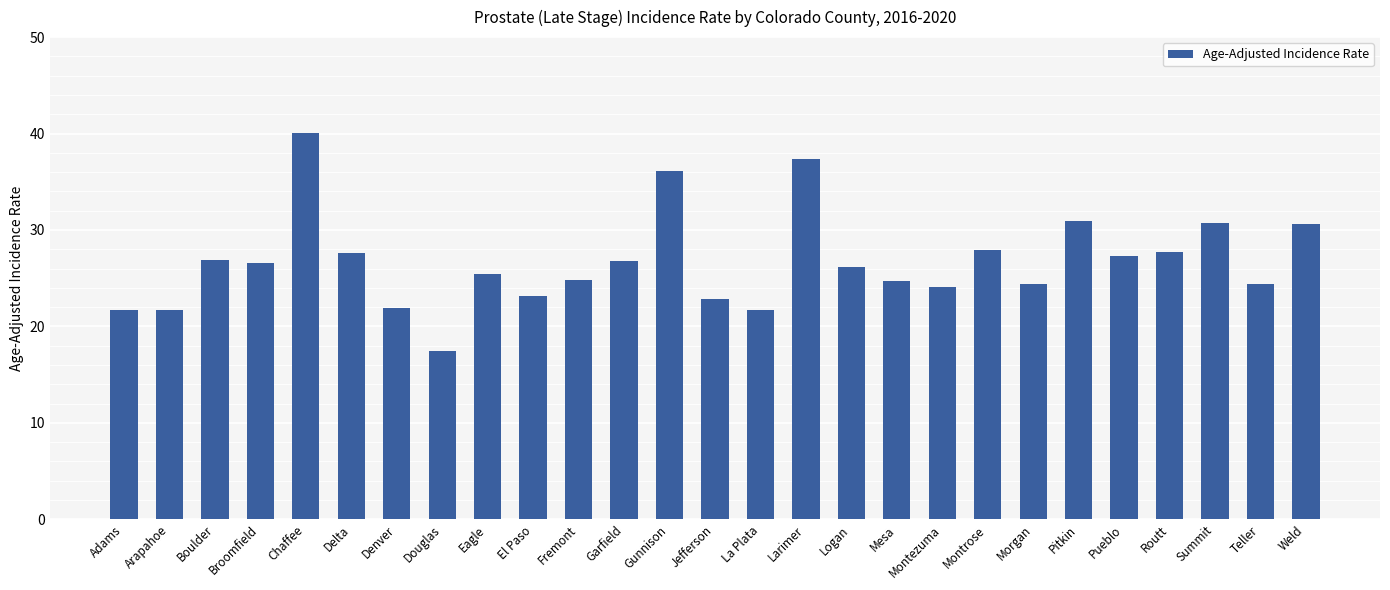

Which has a higher value, Montezuma or Douglas?

Montezuma